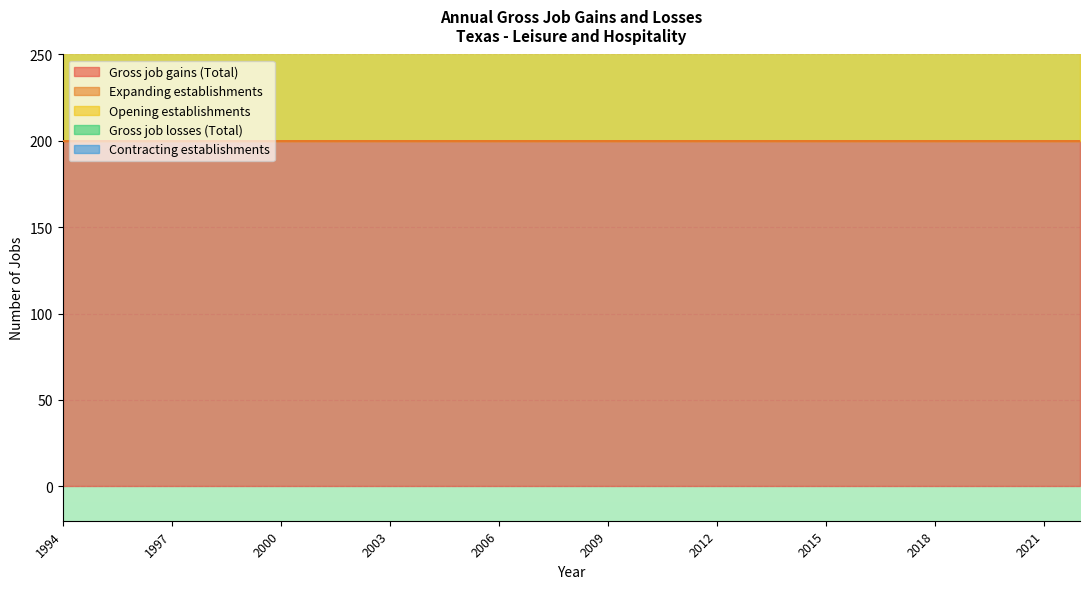

Reading left to right, what are all the values shown in this chart?

Gross job gains (Total): 200	200	200	200	200	200	200	200	200	200	200	200	200	200	200	200	200	200	200	200	200	200	200	200	200	200	200	200	200
Expanding establishments: 0	0	0	0	0	0	0	0	0	0	0	0	0	0	0	0	0	0	0	0	0	0	0	0	0	0	0	0	0
Opening establishments: 200	200	200	200	200	200	200	200	200	200	200	200	200	200	200	200	200	200	200	200	200	200	200	200	200	200	200	200	200
Gross job losses (Total): 0	0	0	0	0	0	0	0	0	0	0	0	0	0	0	0	0	0	0	0	0	0	0	0	0	0	0	0	0
Contracting establishments: 0	0	0	0	0	0	0	0	0	0	0	0	0	0	0	0	0	0	0	0	0	0	0	0	0	0	0	0	0